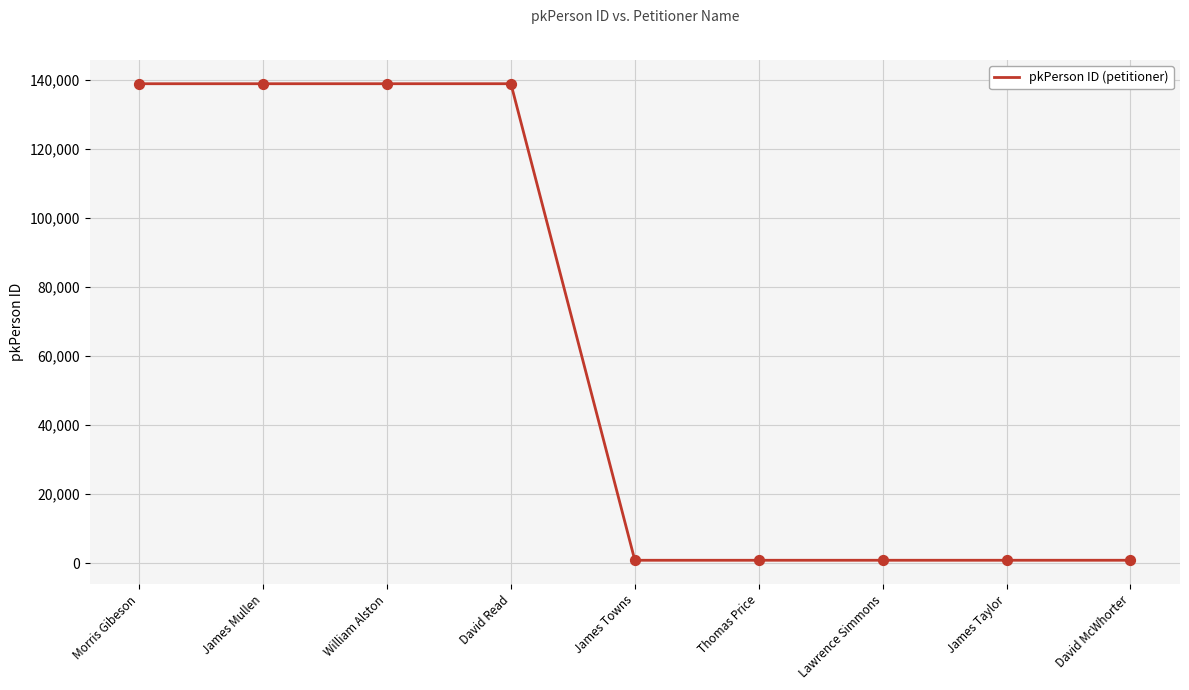

Which has a higher value, James Mullen or Thomas Price?

James Mullen